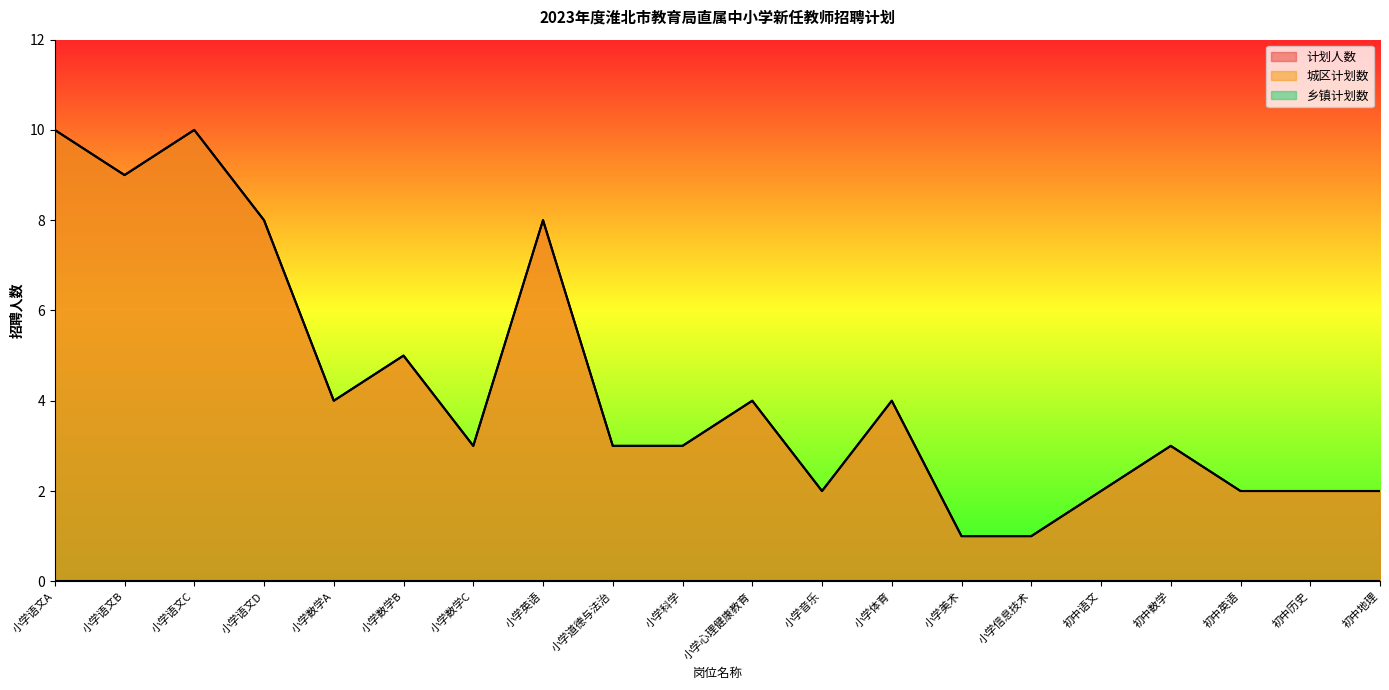

What is the value of the 城区计划数 point at the 3rd from the left?

10